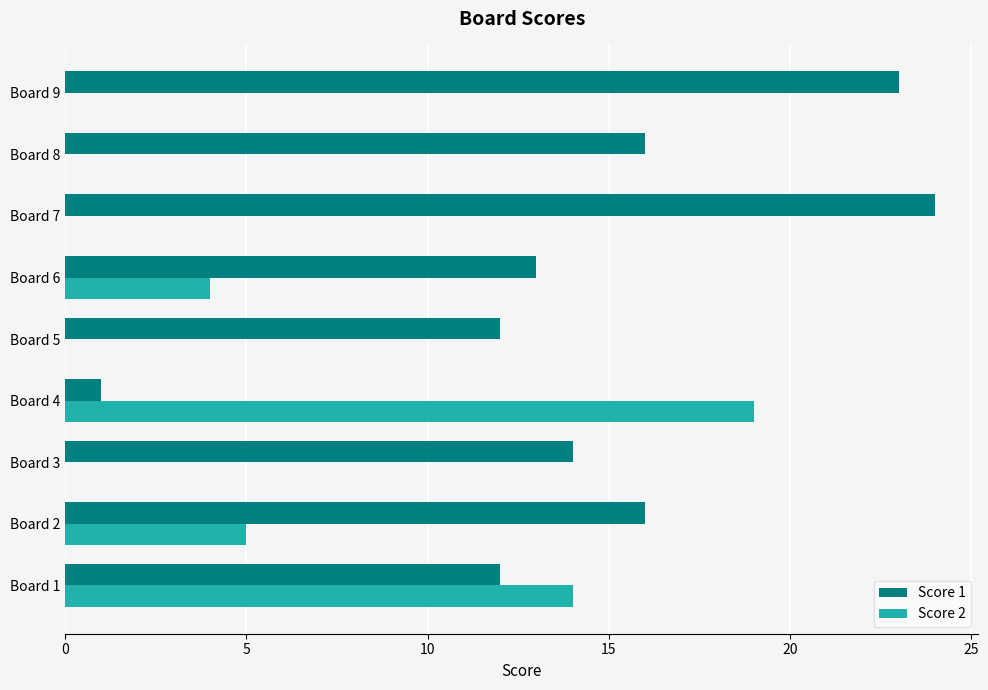

Which series has the widest spread of values?

Score 1